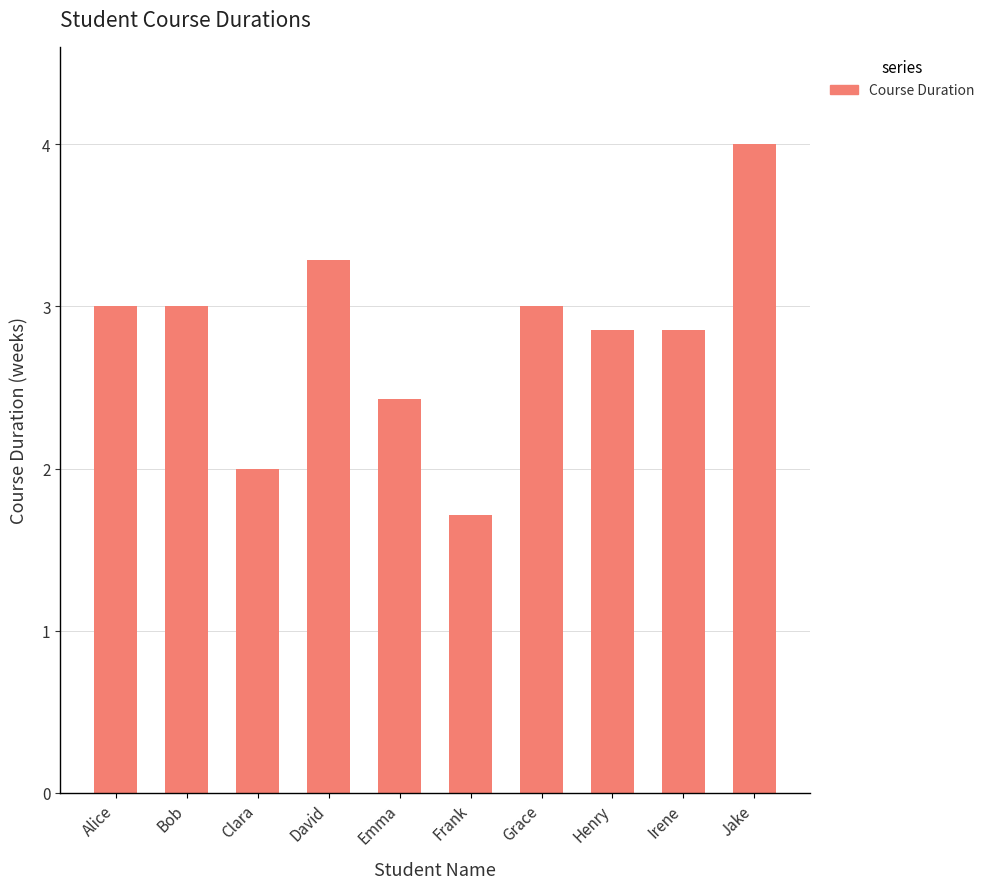

Reading left to right, list all the values displayed in this chart.

Alice=3.0	Bob=3.0	Clara=2.0	David=3.3	Emma=2.4	Frank=1.7	Grace=3.0	Henry=2.9	Irene=2.9	Jake=4.0